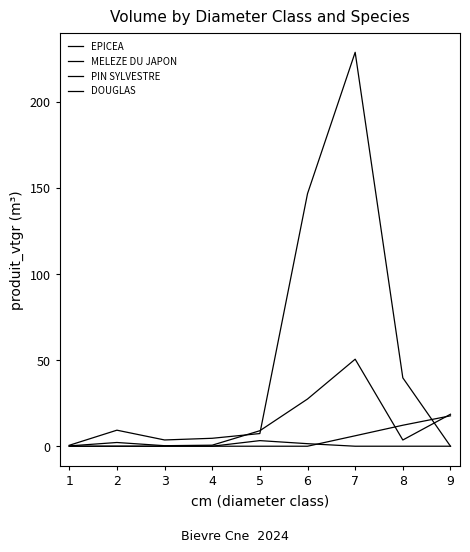

Rank the series by their maximum value, from highest to lowest.

MELEZE DU JAPON, EPICEA, DOUGLAS, PIN SYLVESTRE